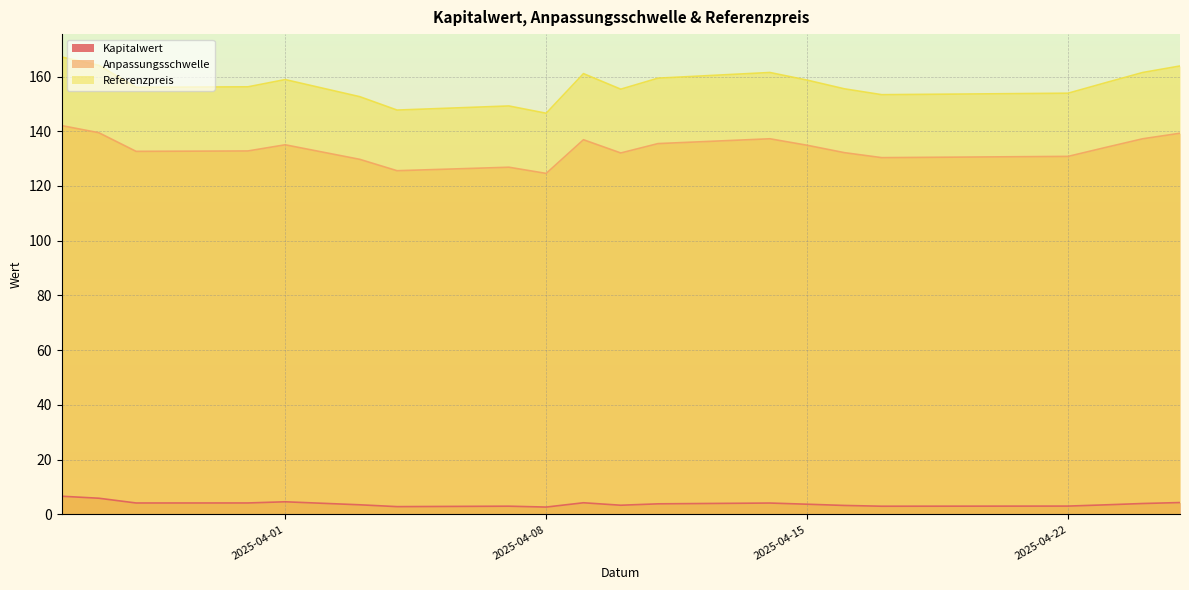

List the series in order of their overall mean, highest first.

Referenzpreis, Anpassungsschwelle, Kapitalwert